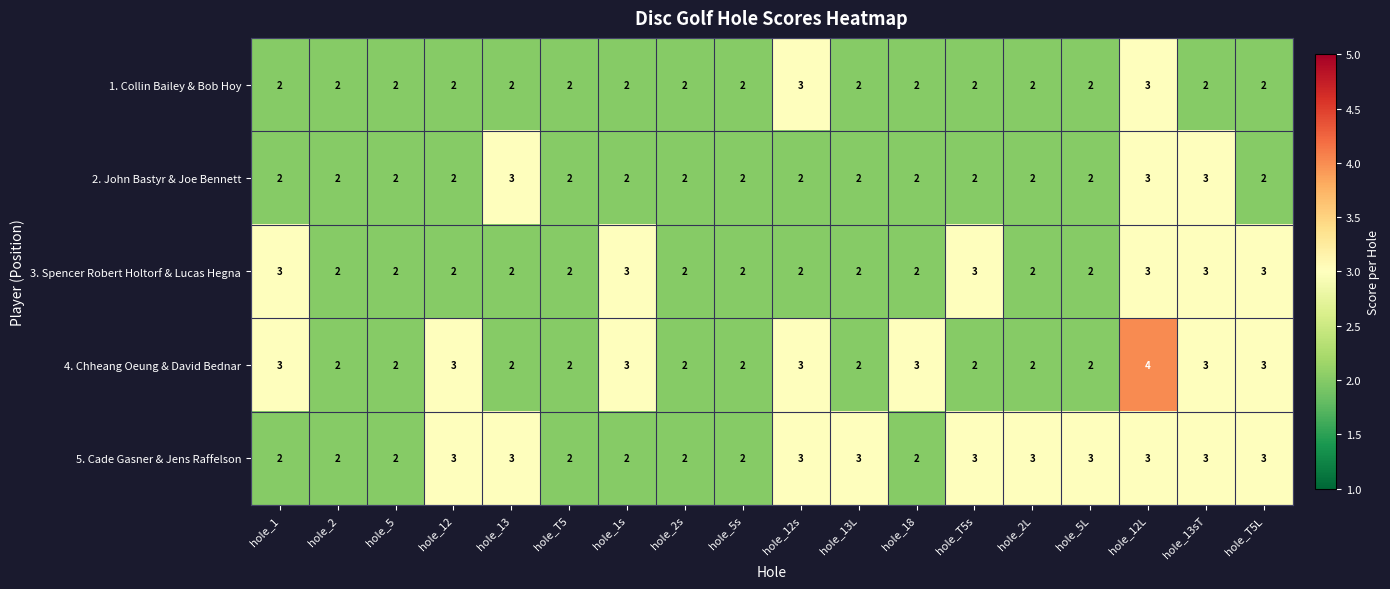

Which series has the largest total across all categories?

5. Cade Gasner & Jens Raffelson